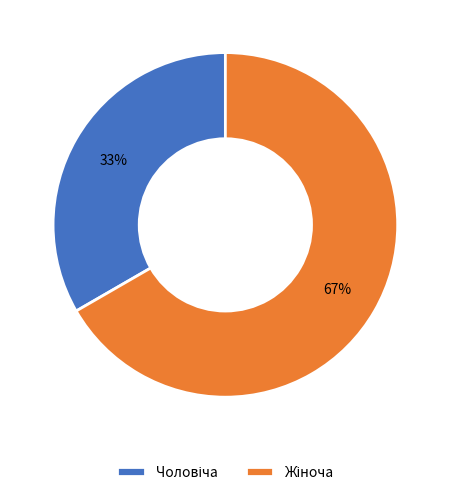

Is there any slice that represents more than half of the pie?

Yes